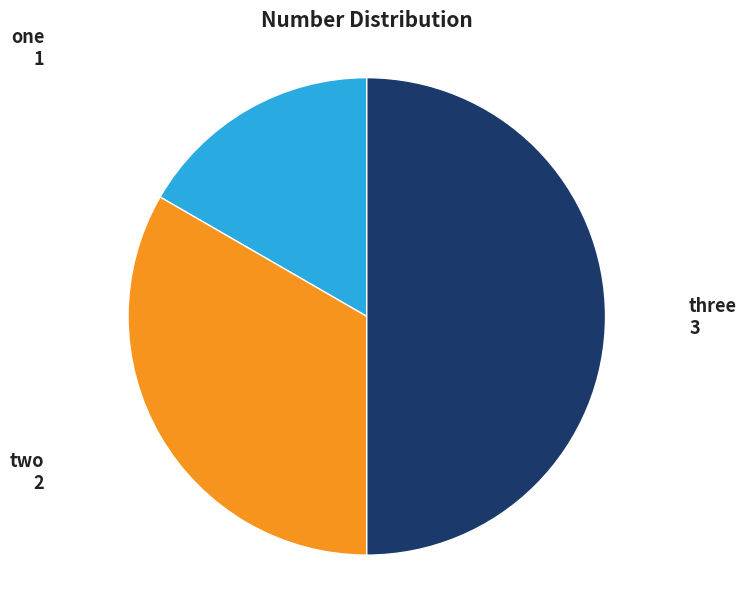

Count the number of slices in the pie.

3